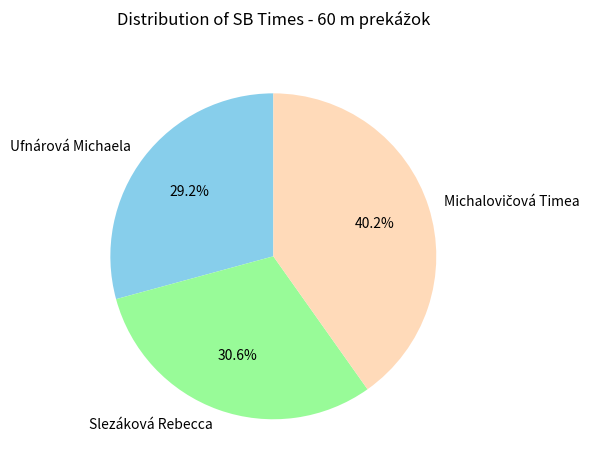

What is the smallest slice in the pie chart?

Ufnárová Michaela